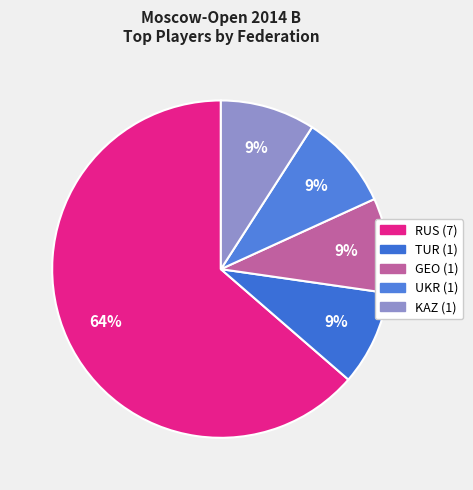

To the nearest percent, what portion does GEO represent?

9%